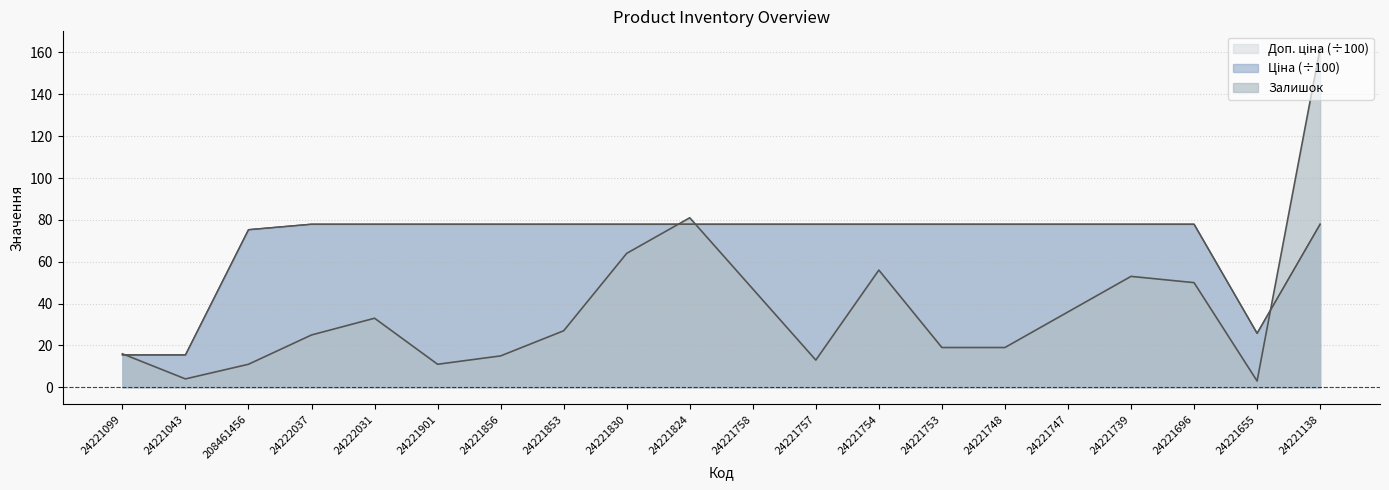

Where is the first local maximum for Залишок?

24222031